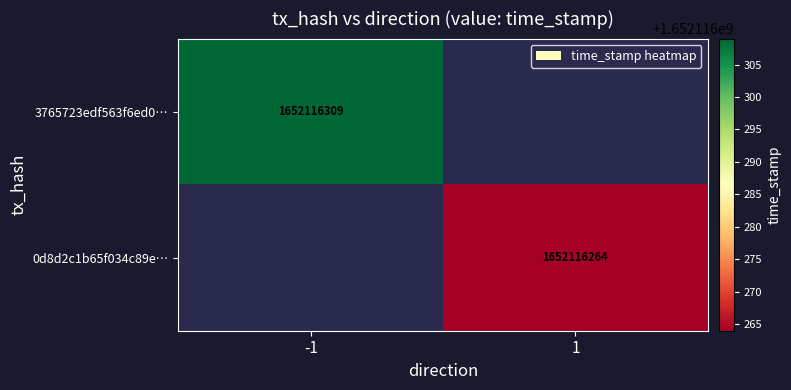

Rank the series by their average value, from highest to lowest.

3765723edf563f6ed0919991a27abe3fb680d2f, 0d8d2c1b65f034c89e5a38ac1bbe7c7dcb2ce8f